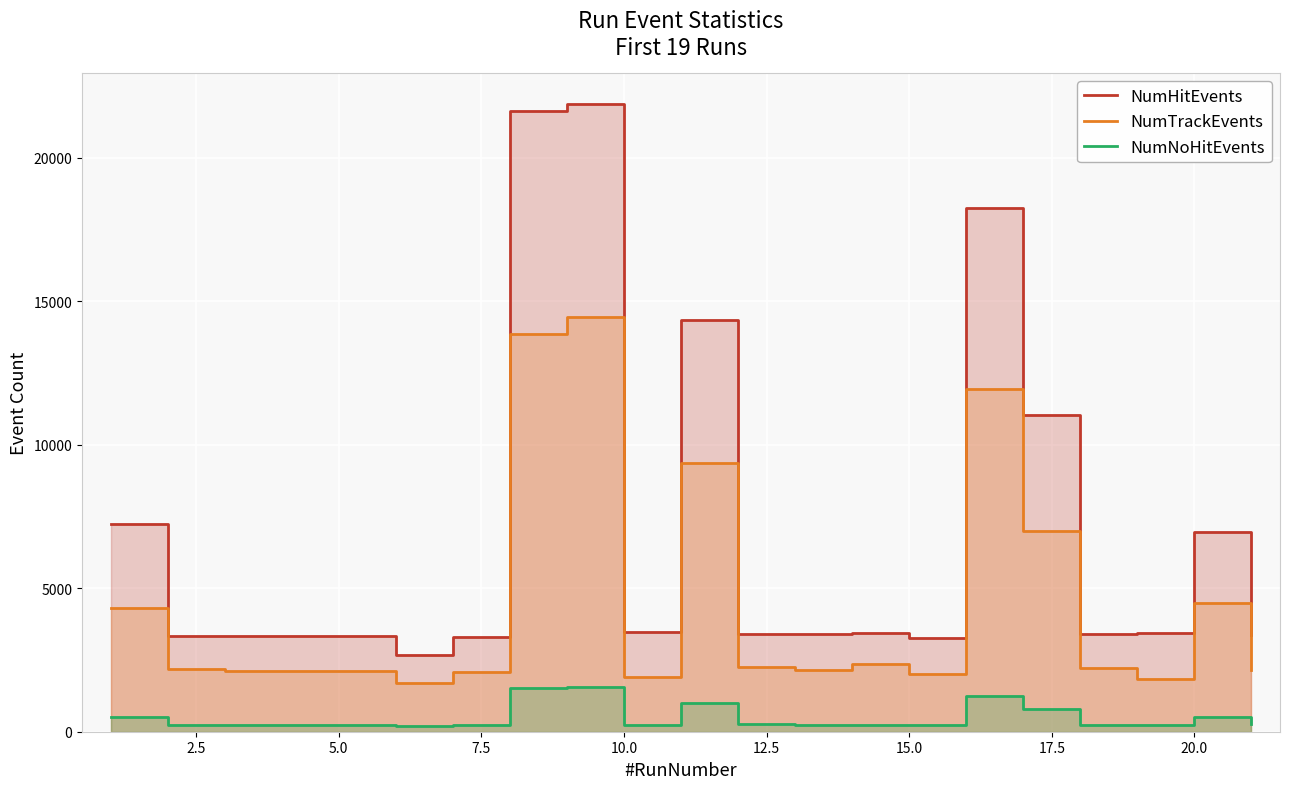

What is the minimum value for NumHitEvents?

2676